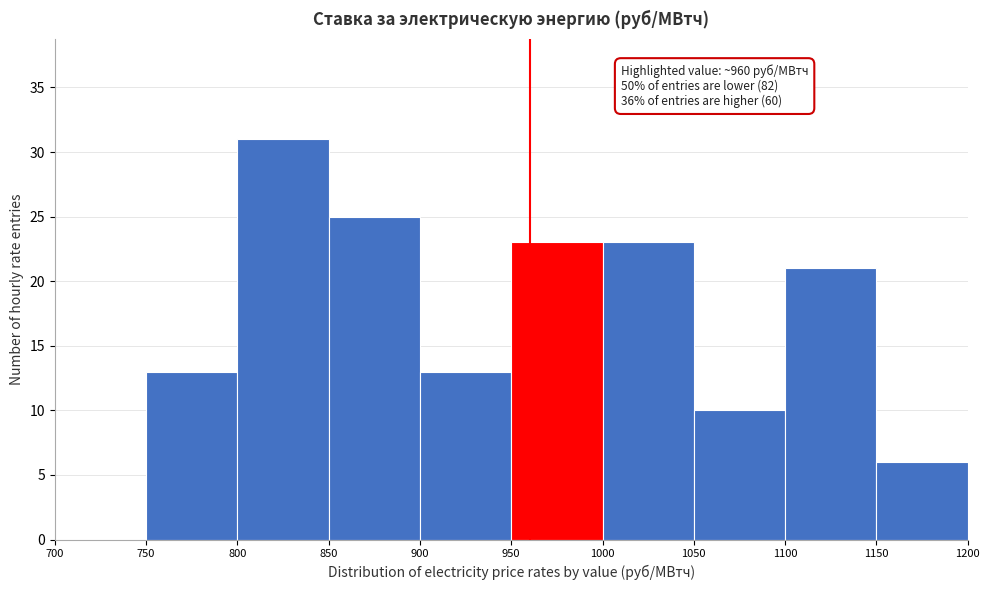

Over which range of the x-axis is the bar tallest?

800 to 850